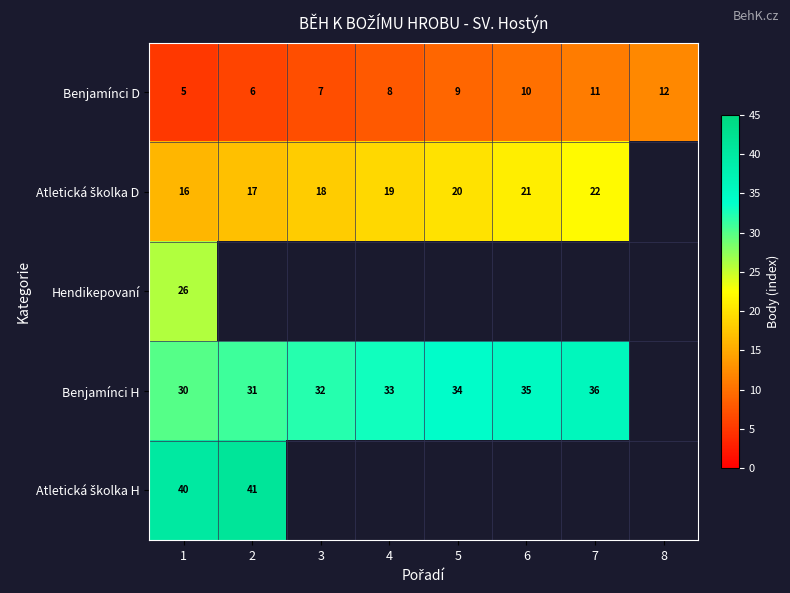

At how many categories does at least one series exceed 30?

7